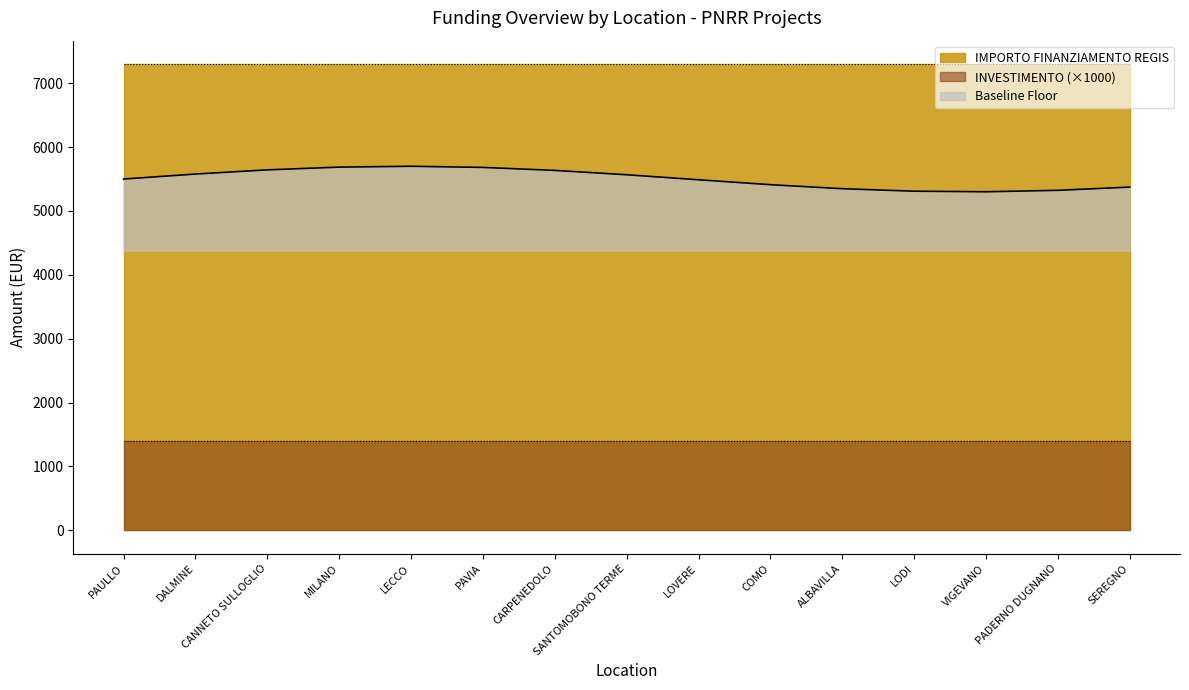

True or false: IMPORTO FINANZIAMENTO REGIS and INVESTIMENTO cross at least once.

False